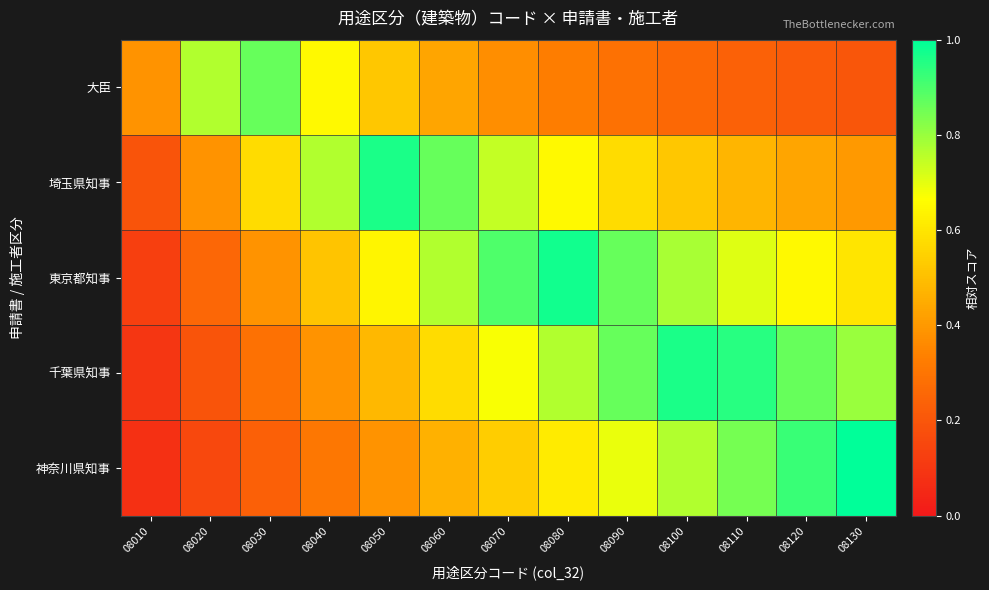

At 08070, list the series in order from smallest to largest.

大臣, 神奈川県知事, 千葉県知事, 埼玉県知事, 東京都知事